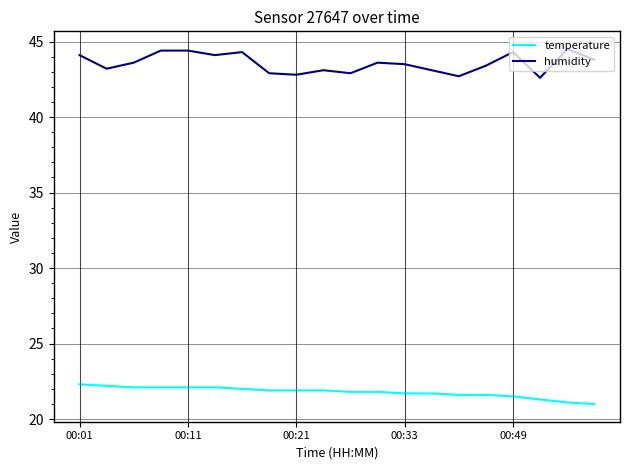

What is the maximum value for temperature?

22.3